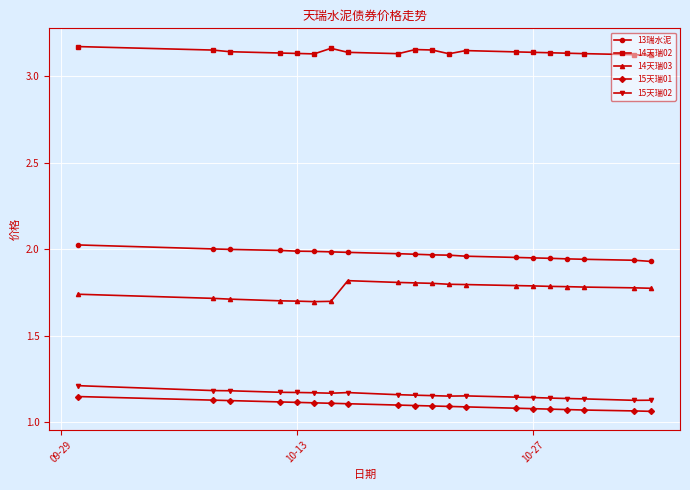

Which series has the largest total across all categories?

14天瑞02